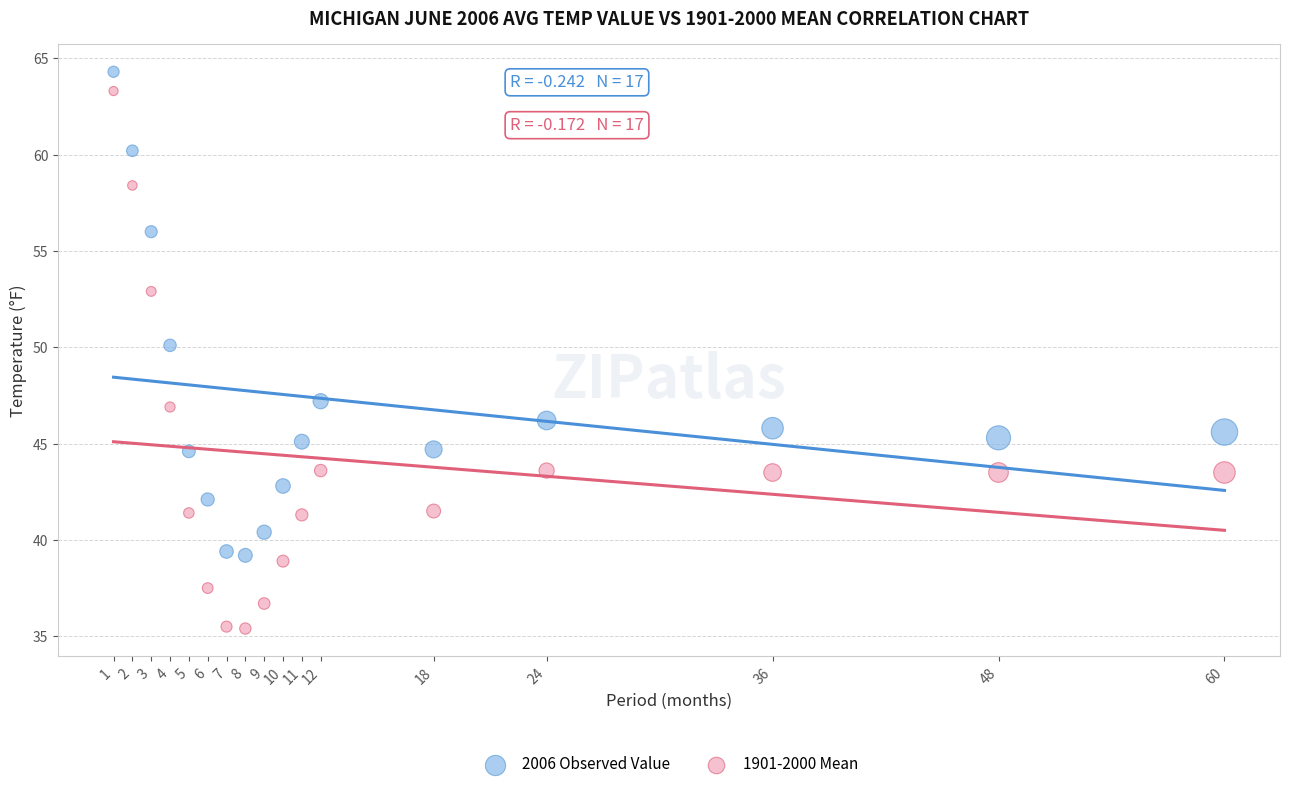

In the 2006 Observed Value series, what Y value is closest to 51?

50.1